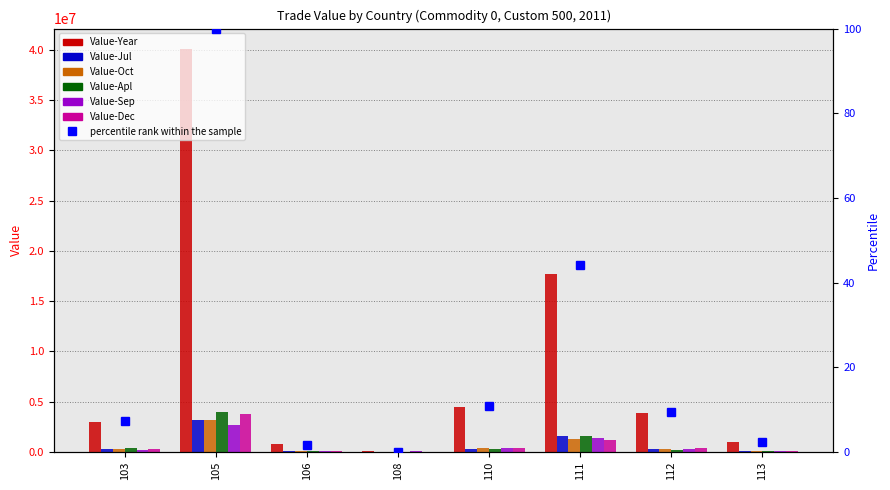

Are the bars horizontal?

No